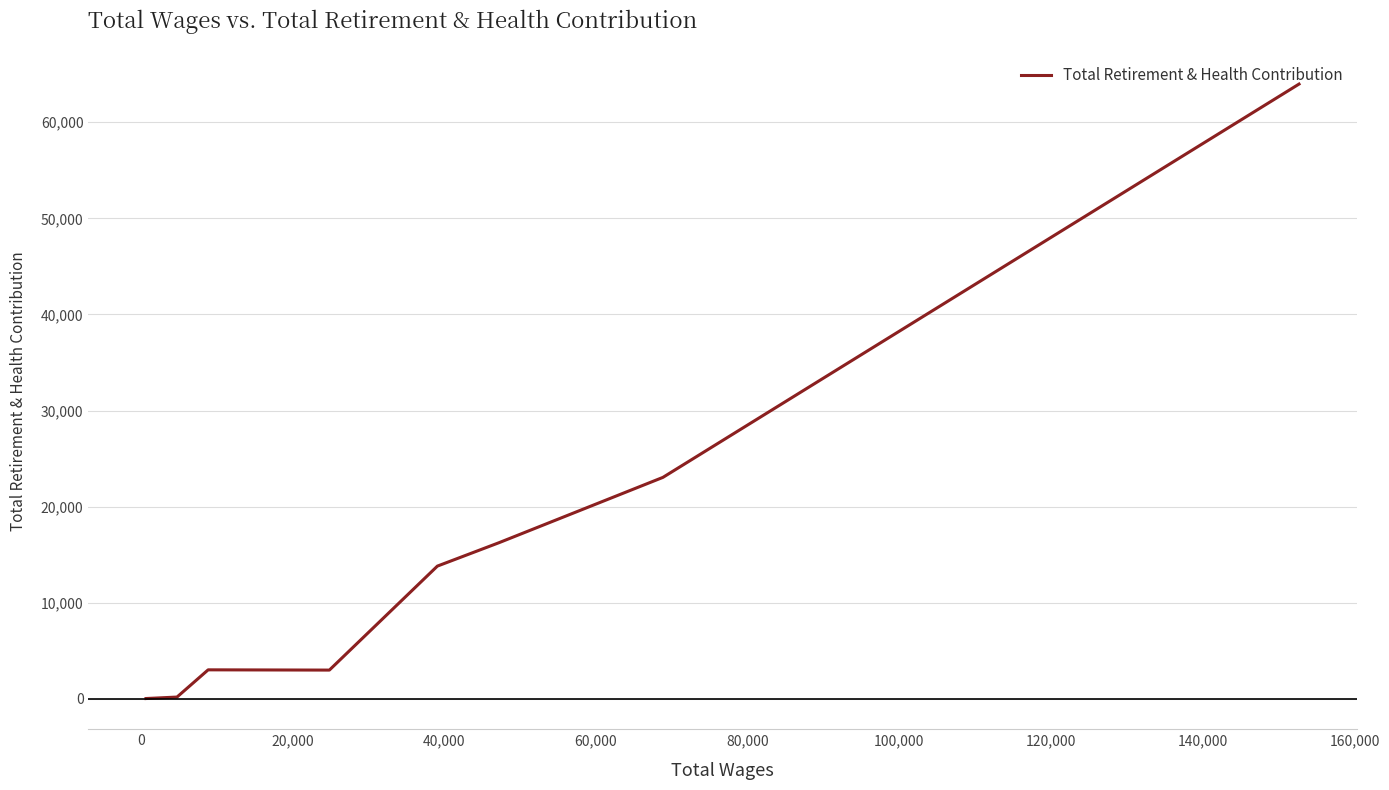

What is the difference between the maximum and minimum values?

63953